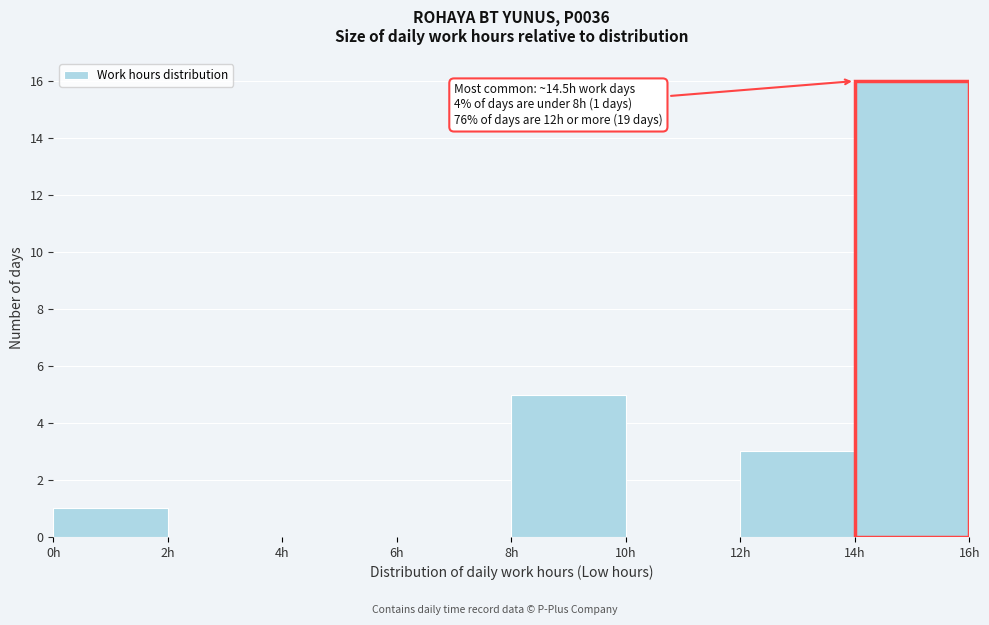

Over which range of the x-axis is the bar tallest?

14 to 16